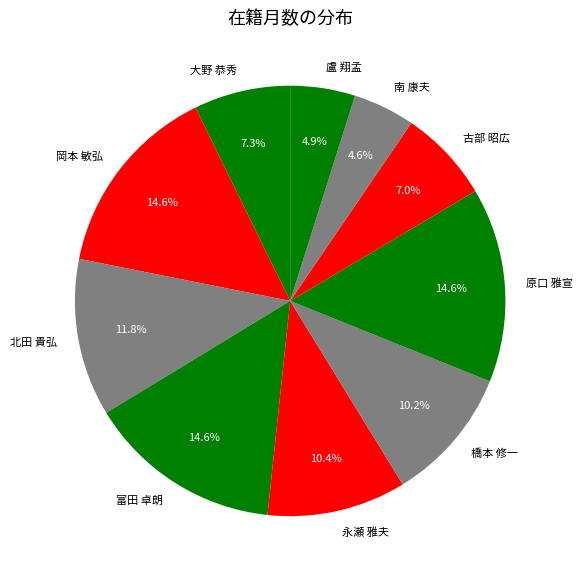

True or false: 南 康夫 accounts for 5% of the total.

True